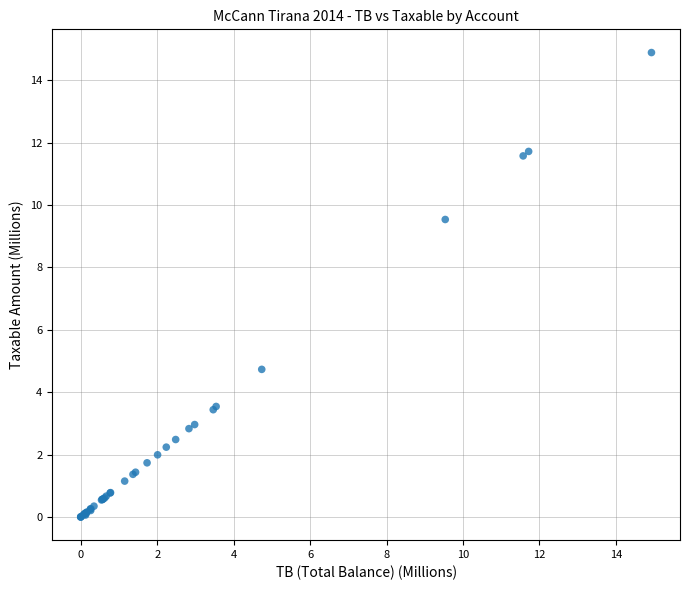

What Y value in the scatter plot is closest to 7?

4.7